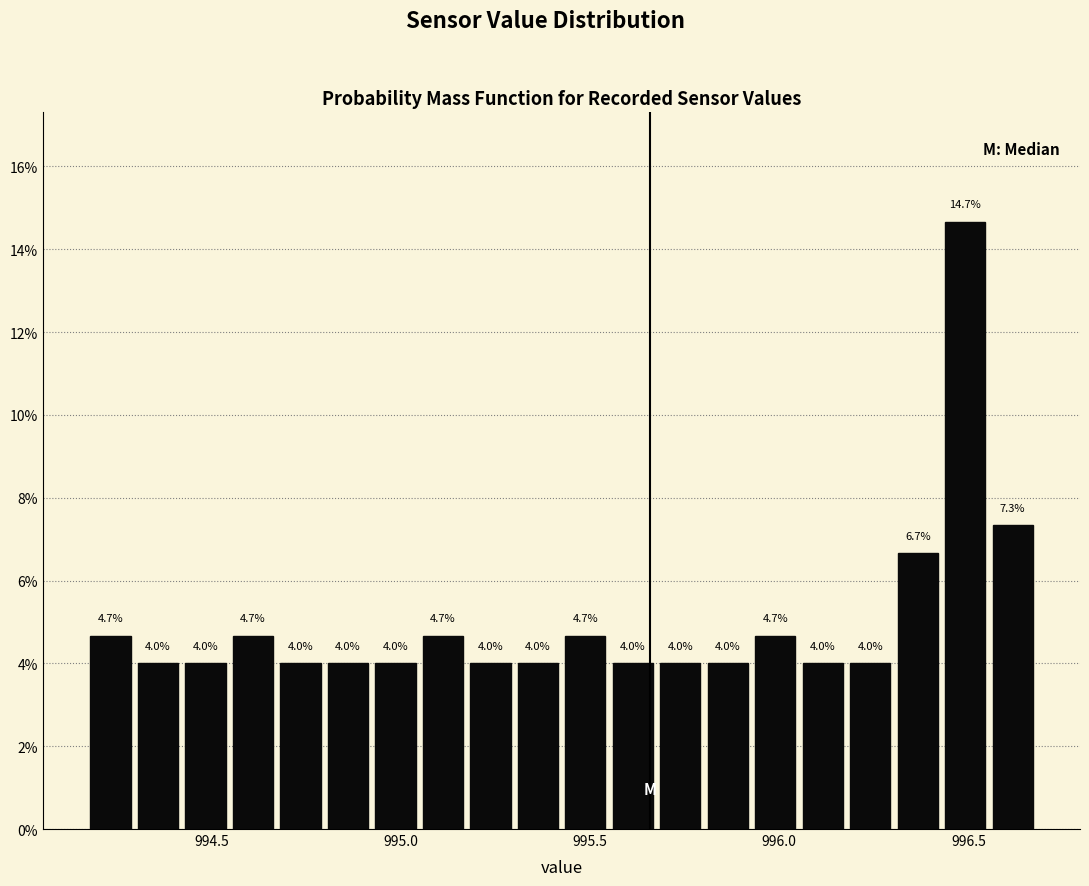

Around what value on the x-axis is the tallest bar? Give the approximate position of its centre, as read against the axis.

996.50